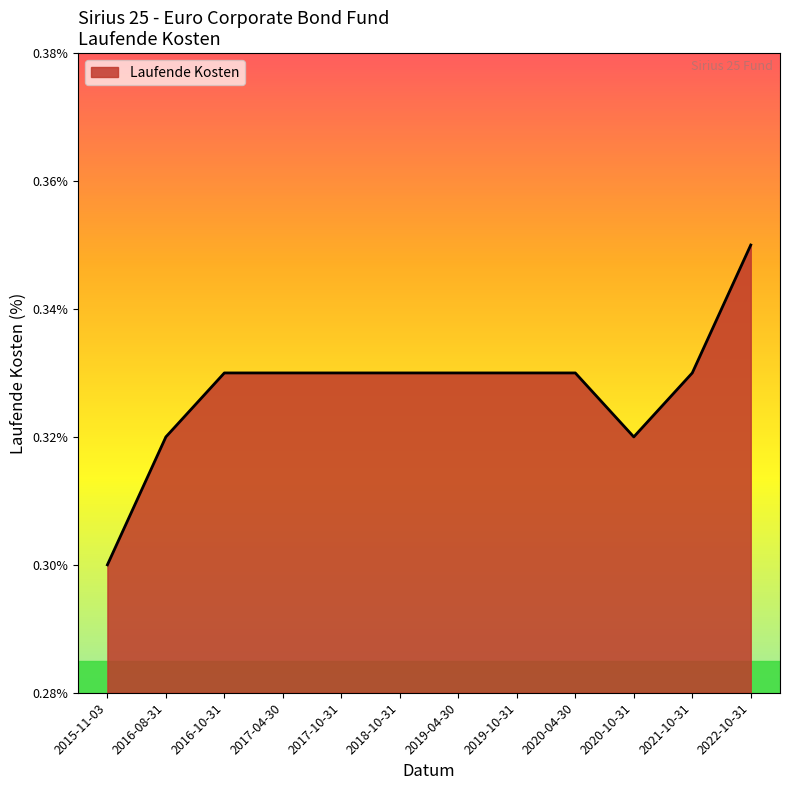

The chart shows a value of 0.4 at 2020-10-31. True or false?

False